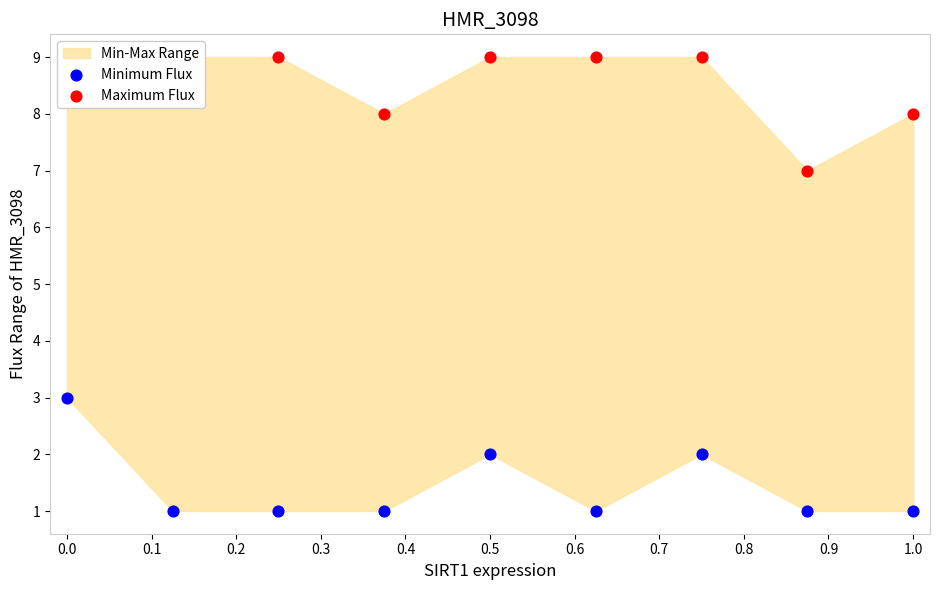

Which series reaches the minimum Y coordinate?

Minimum Flux